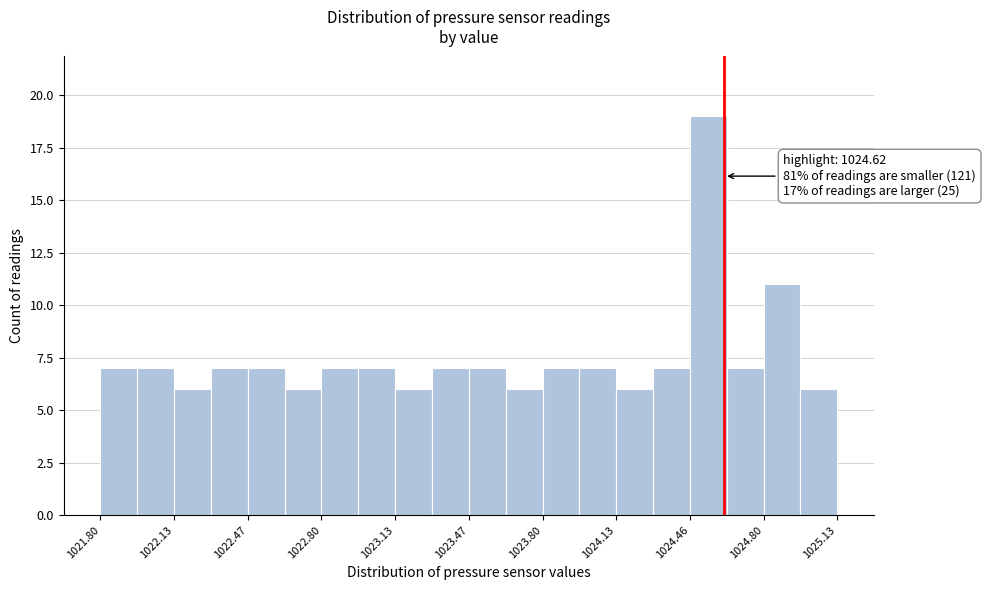

Around what value on the x-axis is the tallest bar? Give the approximate position of its centre, as read against the axis.

1024.55